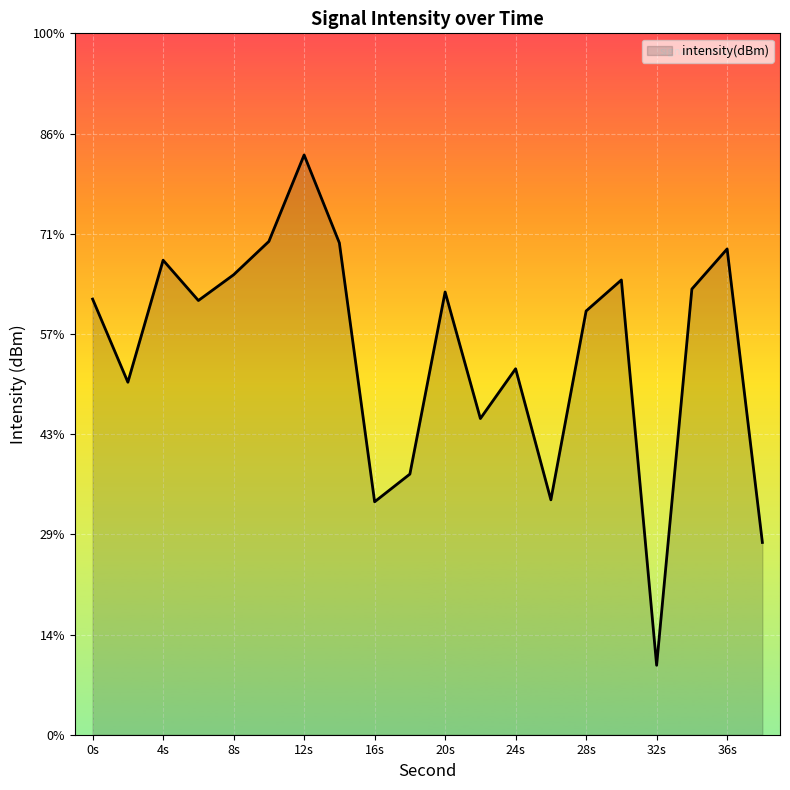

Does the chart display data point markers on the line(s)?

No